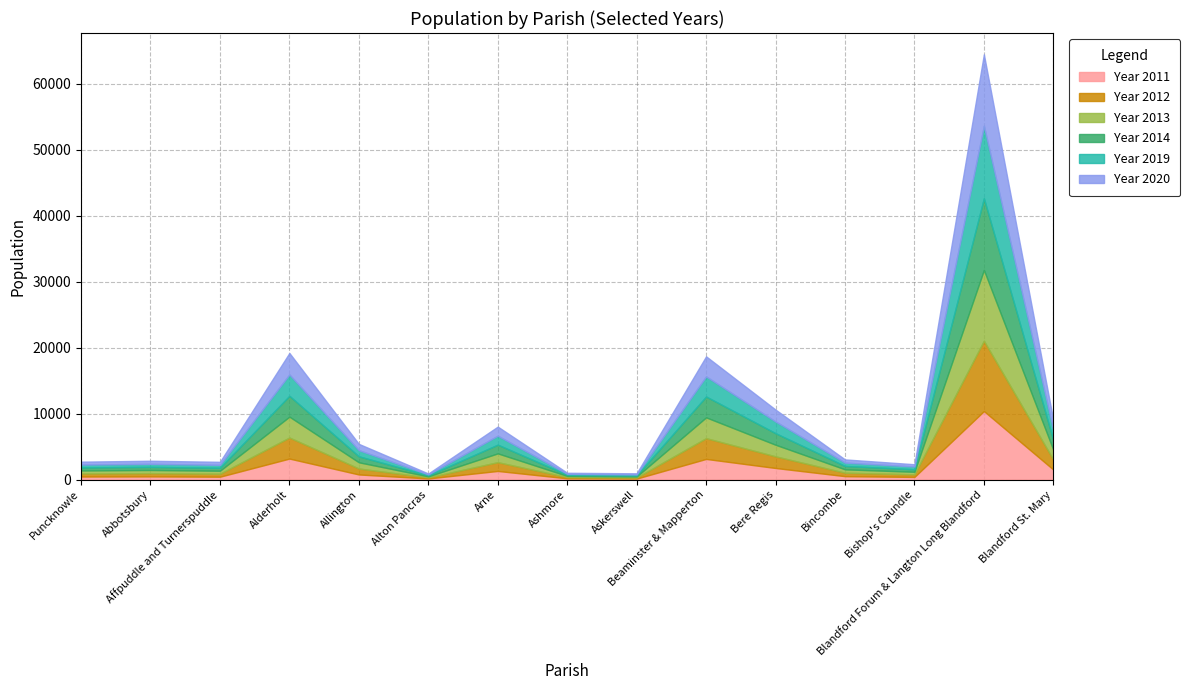

Reading left to right, transcribe all the data shown in this chart.

Year 2011: Puncknowle=464	Abbotsbury=484	Affpuddle and Turnerspuddle=437	Alderholt=3184	Allington=775	Alton Pancras=173	Arne=1308	Ashmore=191	Askerswell=154	Beaminster & Mapperton=3131	Bere Regis=1757	Bincombe=518	Bishop's Caundle=403	Blandford Forum & Langton Long Blandford=10382	Blandford St. Mary=1518
Year 2012: Puncknowle=465	Abbotsbury=490	Affpuddle and Turnerspuddle=451	Alderholt=3190	Allington=903	Alton Pancras=161	Arne=1327	Ashmore=186	Askerswell=158	Beaminster & Mapperton=3146	Bere Regis=1763	Bincombe=522	Bishop's Caundle=390	Blandford Forum & Langton Long Blandford=10660	Blandford St. Mary=1501
Year 2013: Puncknowle=456	Abbotsbury=482	Affpuddle and Turnerspuddle=456	Alderholt=3166	Allington=943	Alton Pancras=157	Arne=1339	Ashmore=180	Askerswell=161	Beaminster & Mapperton=3155	Bere Regis=1762	Bincombe=514	Bishop's Caundle=393	Blandford Forum & Langton Long Blandford=10730	Blandford St. Mary=1496
Year 2014: Puncknowle=459	Abbotsbury=471	Affpuddle and Turnerspuddle=443	Alderholt=3154	Allington=903	Alton Pancras=151	Arne=1318	Ashmore=167	Askerswell=151	Beaminster & Mapperton=3158	Bere Regis=1750	Bincombe=511	Bishop's Caundle=385	Blandford Forum & Langton Long Blandford=10866	Blandford St. Mary=1472
Year 2019: Puncknowle=431	Abbotsbury=460	Affpuddle and Turnerspuddle=448	Alderholt=3233	Allington=934	Alton Pancras=148	Arne=1358	Ashmore=151	Askerswell=160	Beaminster & Mapperton=3043	Bere Regis=1775	Bincombe=508	Bishop's Caundle=415	Blandford Forum & Langton Long Blandford=10992	Blandford St. Mary=1485
Year 2020: Puncknowle=442	Abbotsbury=468	Affpuddle and Turnerspuddle=458	Alderholt=3262	Allington=953	Alton Pancras=133	Arne=1378	Ashmore=159	Askerswell=167	Beaminster & Mapperton=3046	Bere Regis=1799	Bincombe=484	Bishop's Caundle=341	Blandford Forum & Langton Long Blandford=10824	Blandford St. Mary=1496